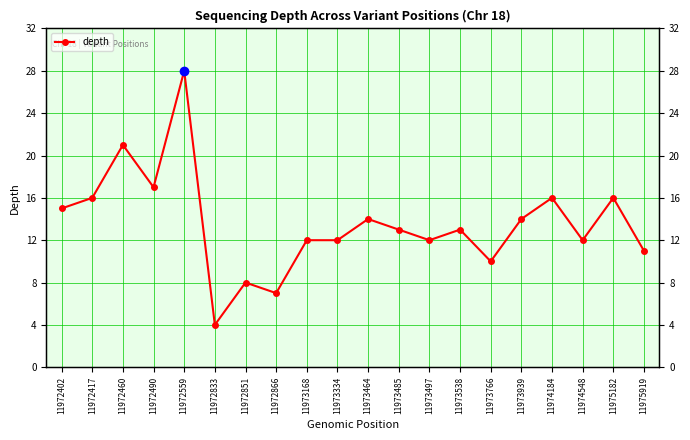

Is it true that the value at 11973538 is 13?

True